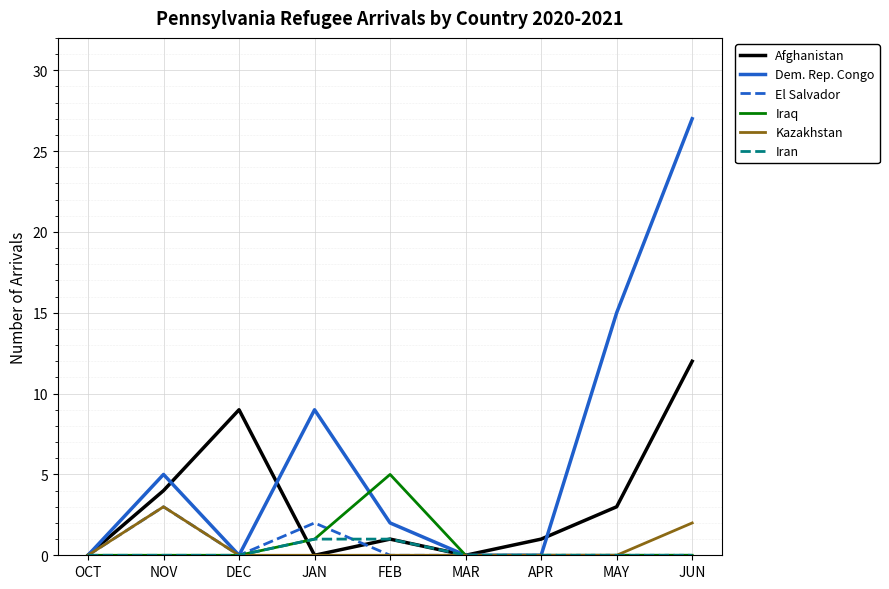

Is it true that Afghanistan equals 2 at FEB?

False